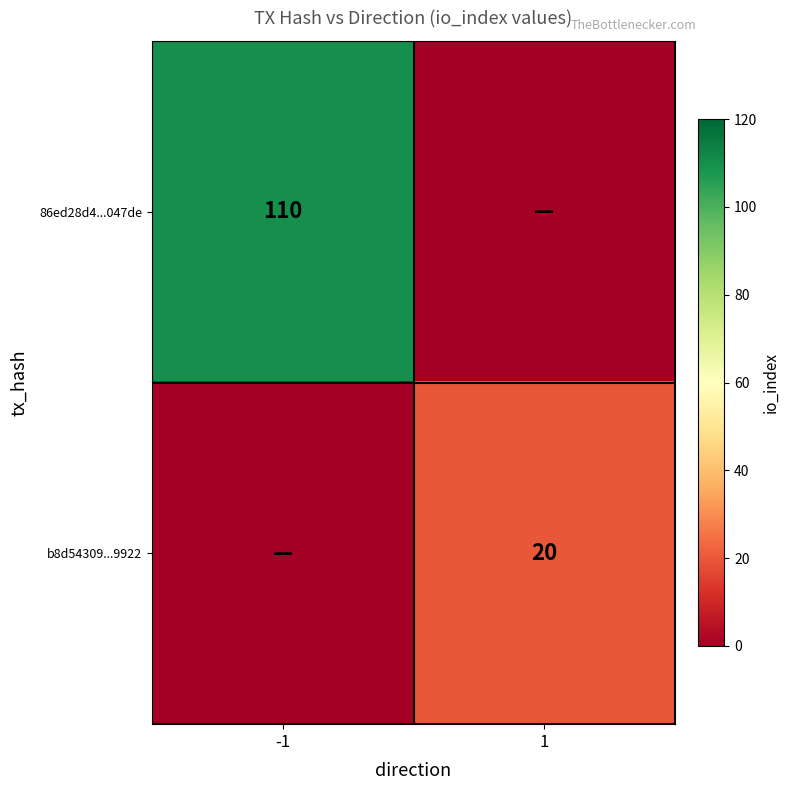

At how many categories does at least one series exceed 60?

1